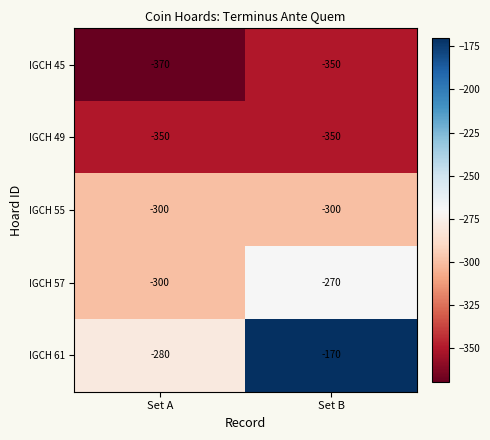

Between Set A and Set B, which series saw the biggest shift?

IGCH 61